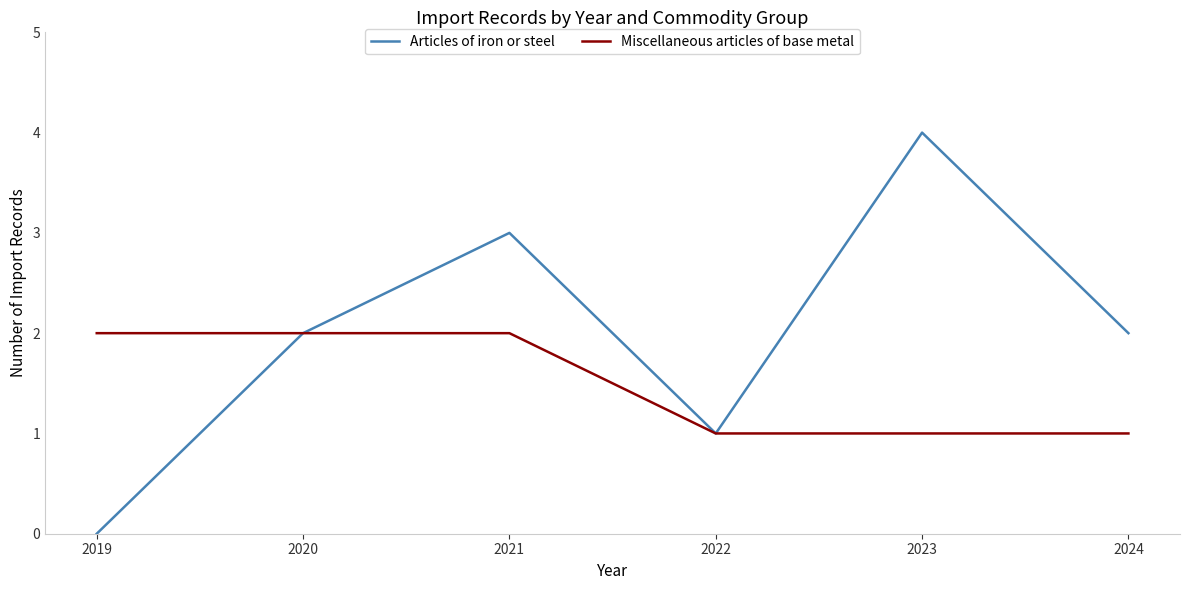

What value does the Miscellaneous articles of base metal series have at 2019?

2